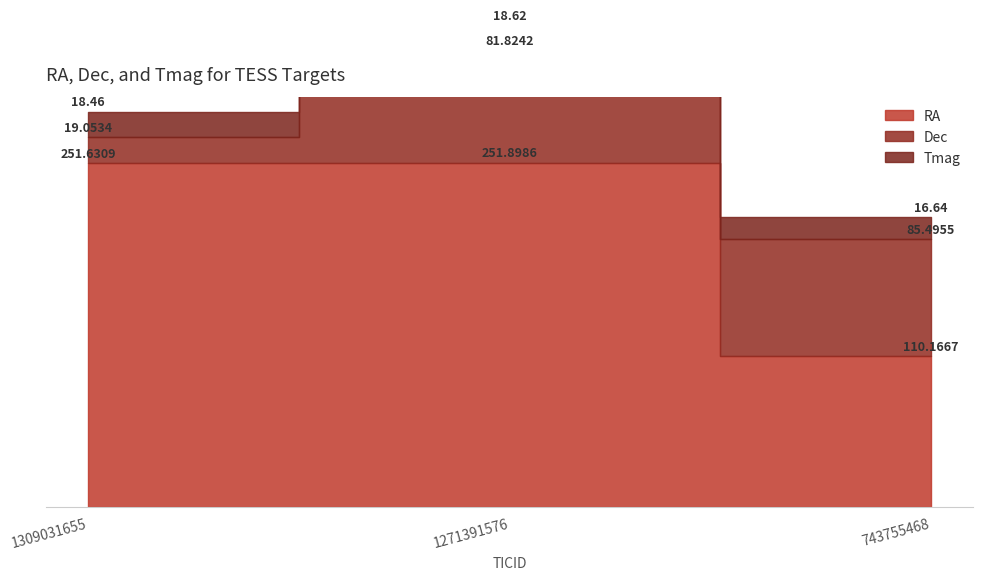

How many data points in Dec are less than 81?

1